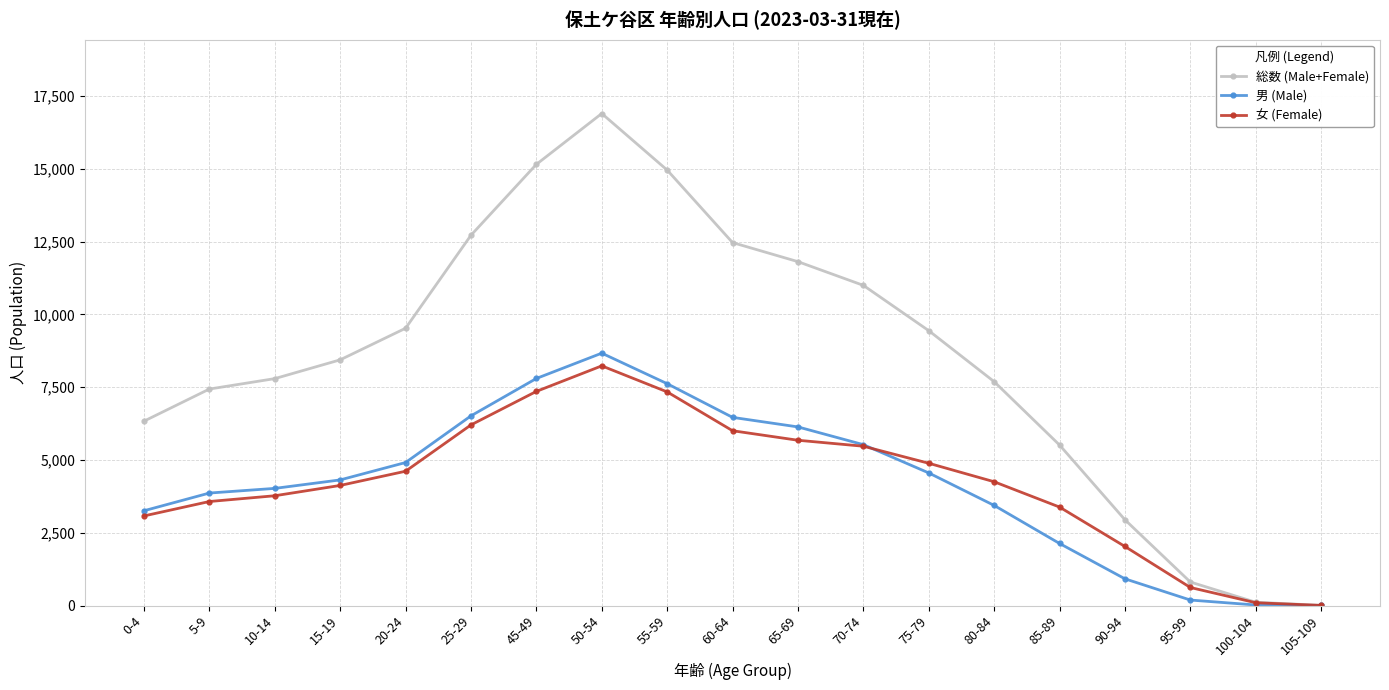

What is the maximum value shown in the chart?

16898